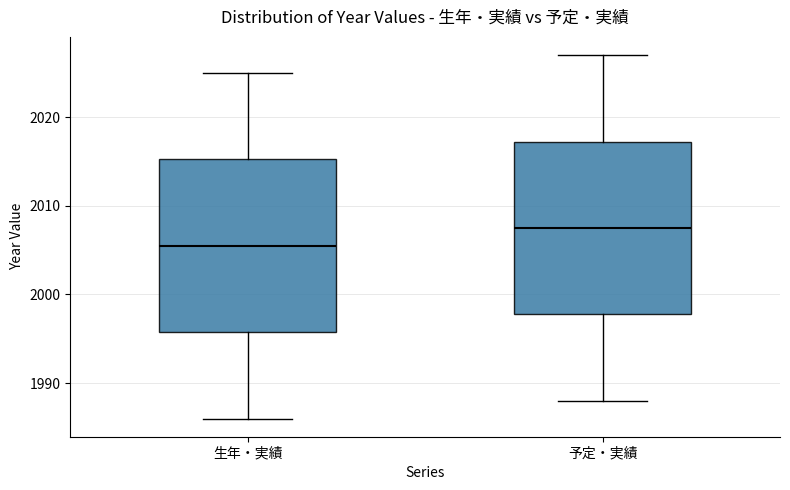

Reading left to right, read every box against the y-axis: the position of its median line, the range the box covers, and the ends of its whiskers. The values are not printed on the chart, so give them approximately, as read against the axis.

生年・実績: median 2006, box 1996 to 2015, whiskers 1986 to 2025
予定・実績: median 2008, box 1998 to 2017, whiskers 1988 to 2027